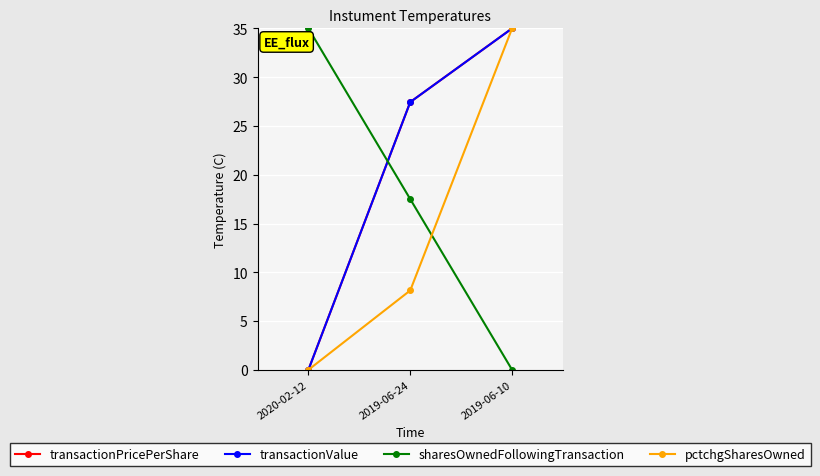

What is the difference between the transactionPricePerShare values at 2020-02-12 and 2019-06-10?

35.0